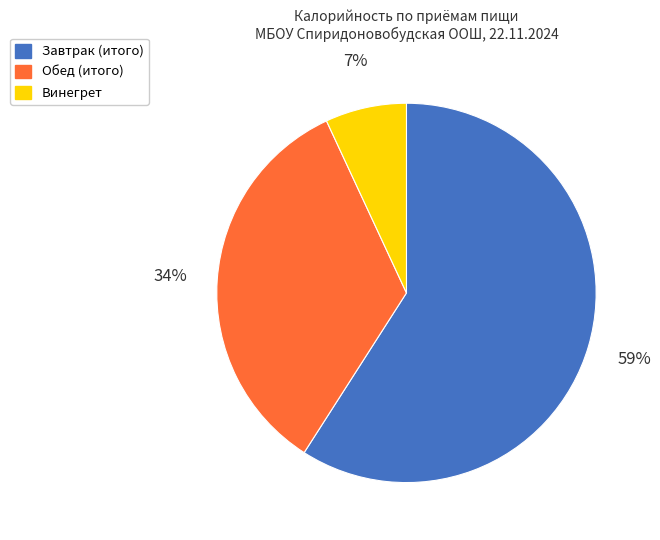

The Завтрак (итого) slice represents 59% of the pie. True or false?

True